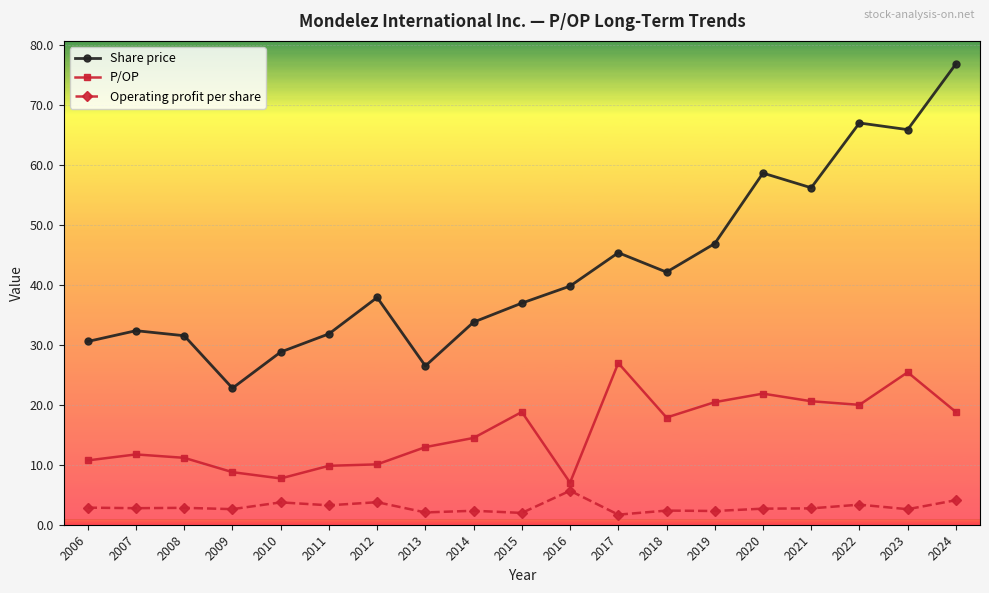

True or false: P/OP and Share price intersect in this chart.

False